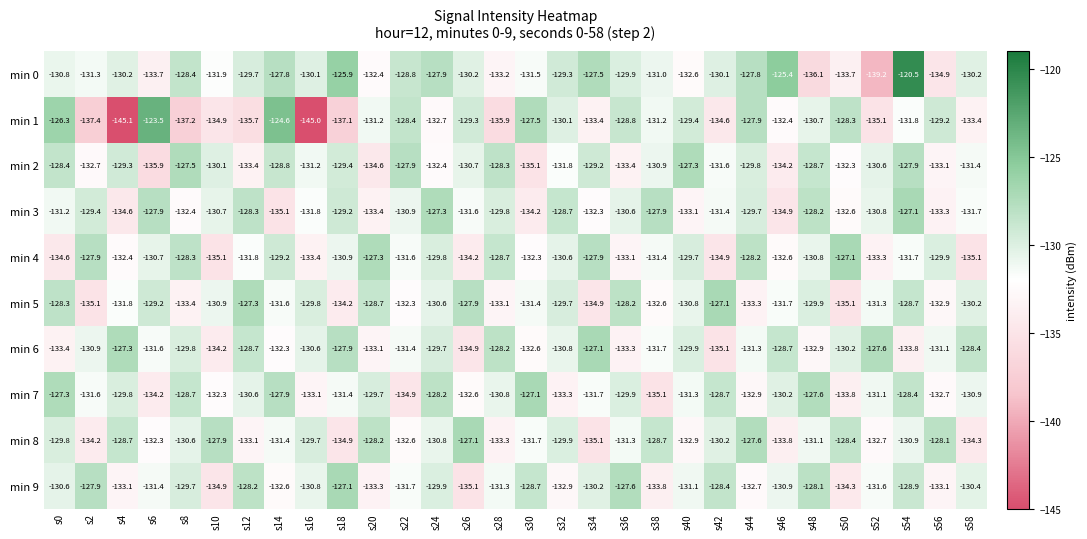

What is the difference between the min 8 values at s24 and s58?

3.5